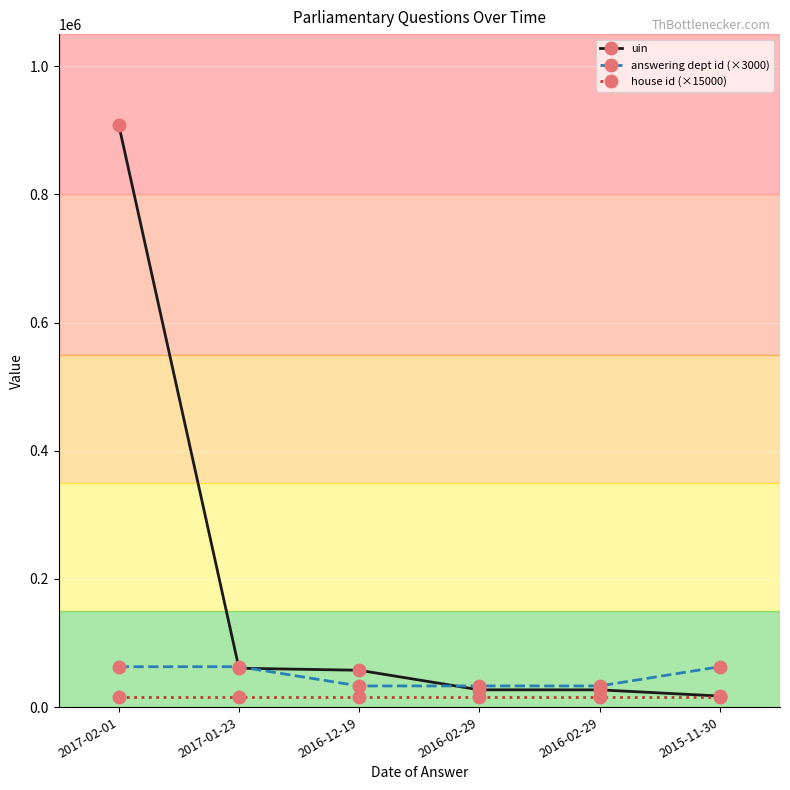

True or false: uin has a value of 24034 at 2015-11-30.

False